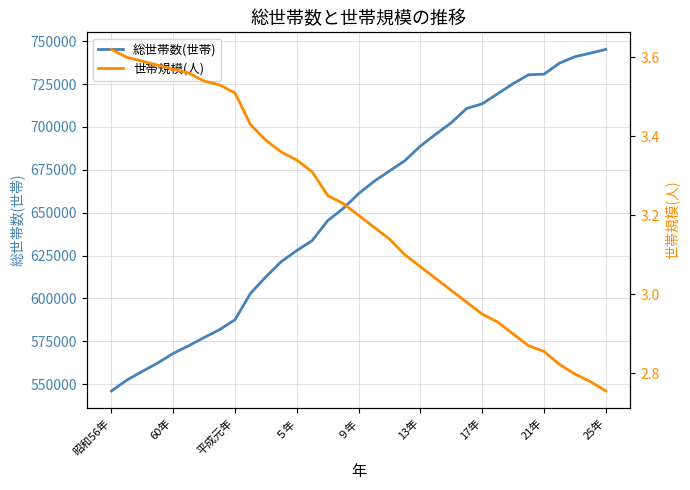

Does the chart have visible grid lines?

Yes